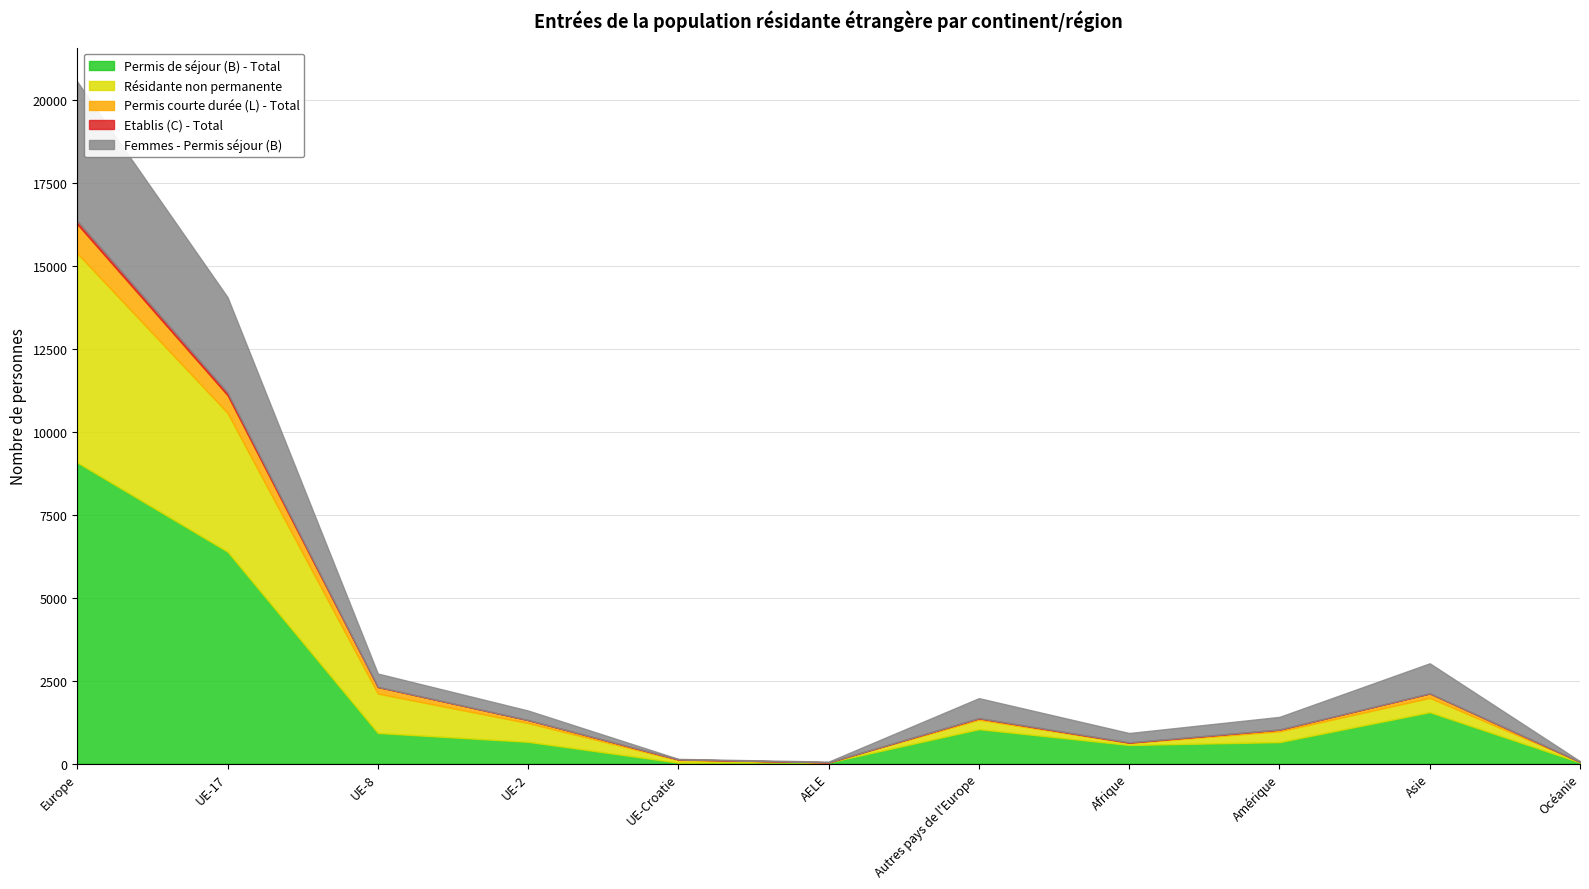

True or false: Etablis (C) - Total has a value of 100 at Europe.

True